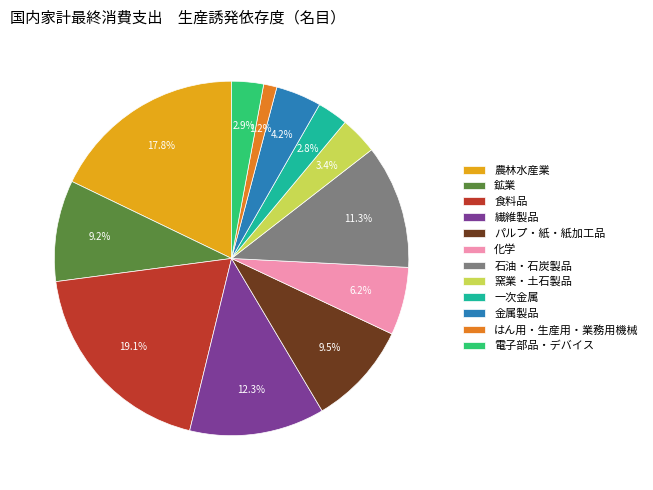

Count the number of slices in the pie.

12